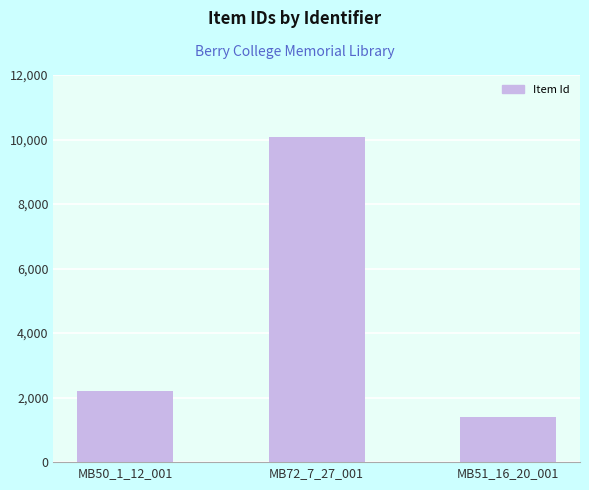

What is the label of the 3rd bar from the right?

MB50_1_12_001